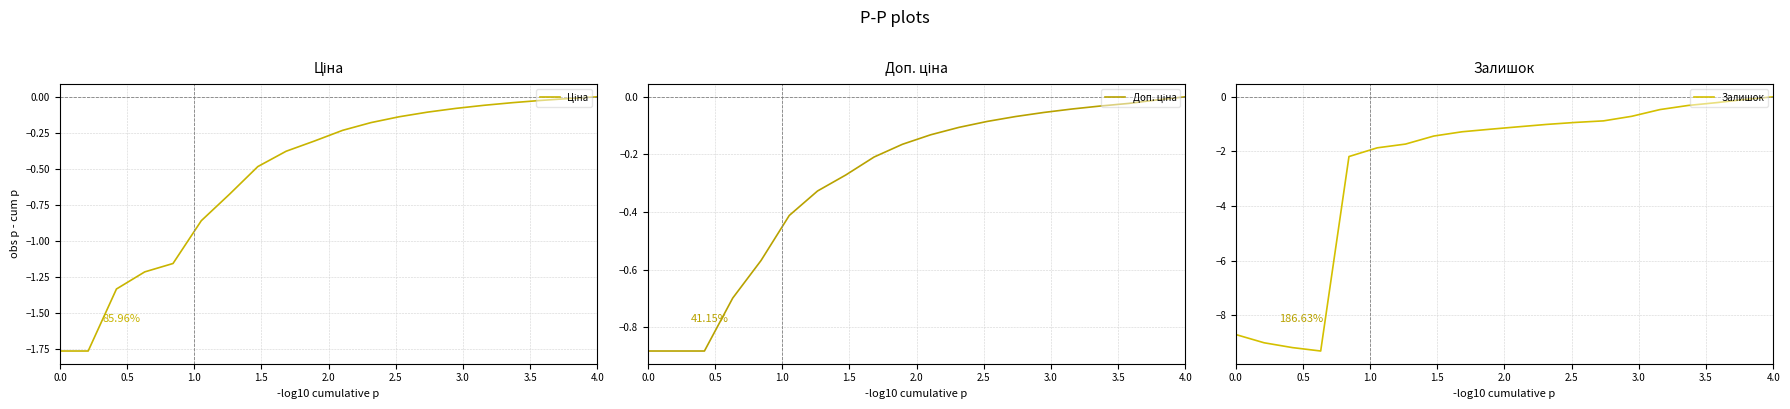

At how many categories does at least one series exceed 0?

1